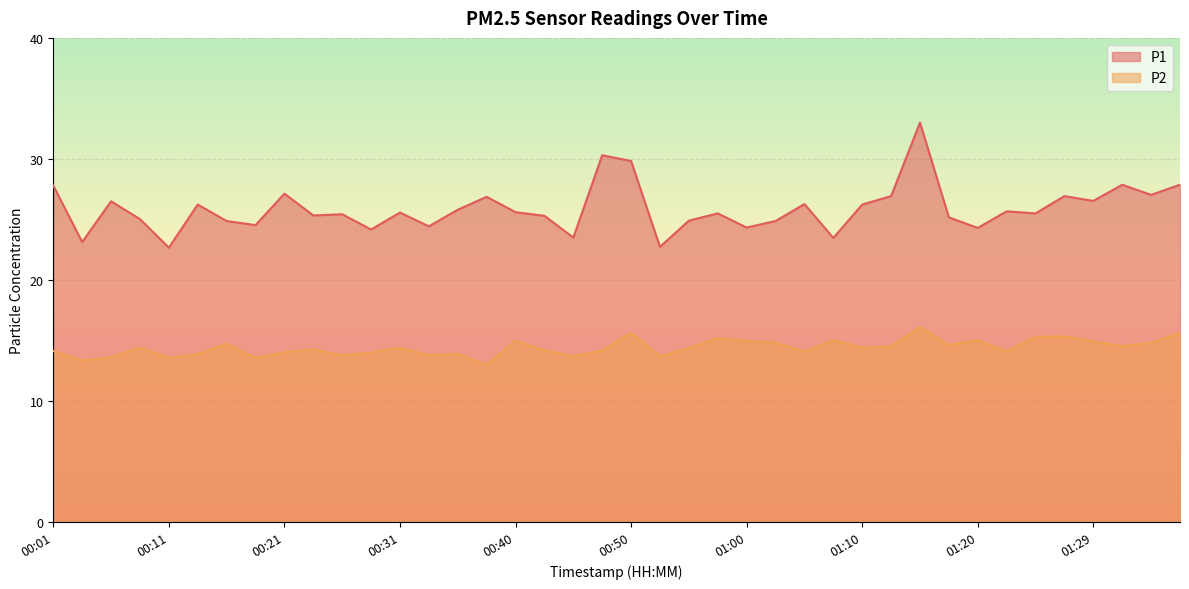

Does the chart display data point markers on the line(s)?

No